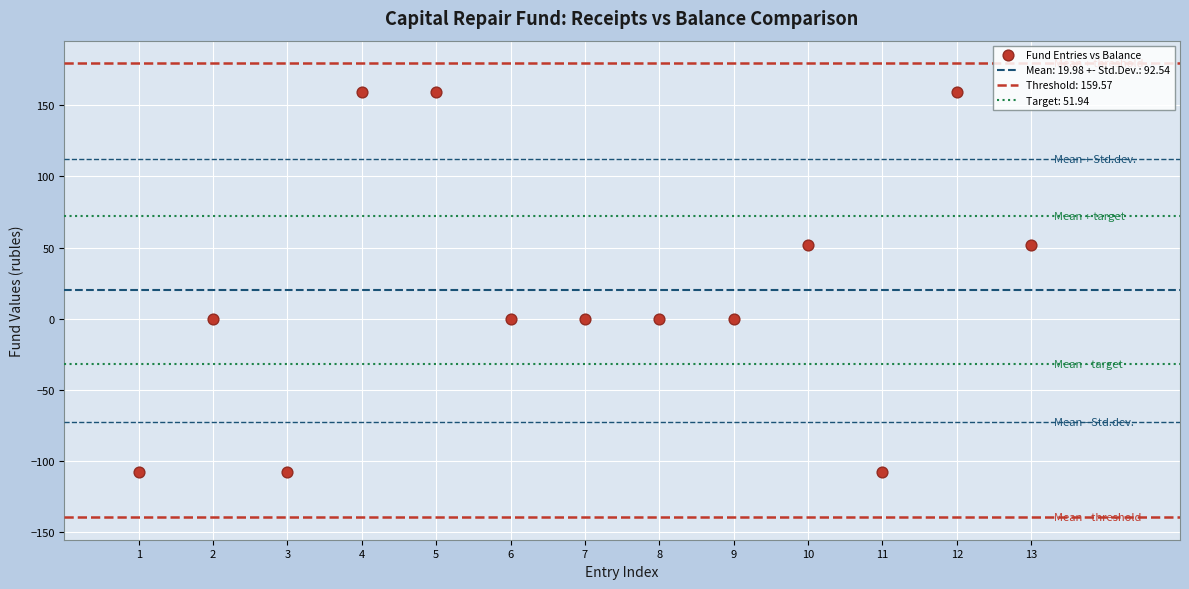

What is the range of X values (max minus min)?

12.0